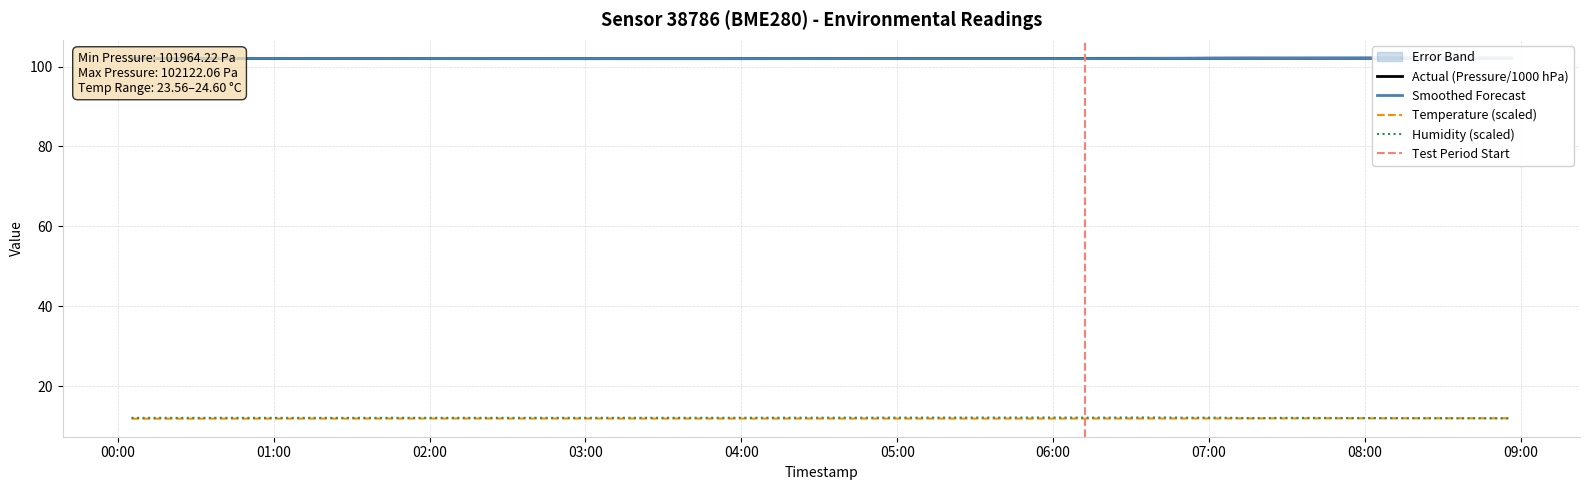

What is the approximate value of temperature at 2023-10-13T06:51:00?

11.9